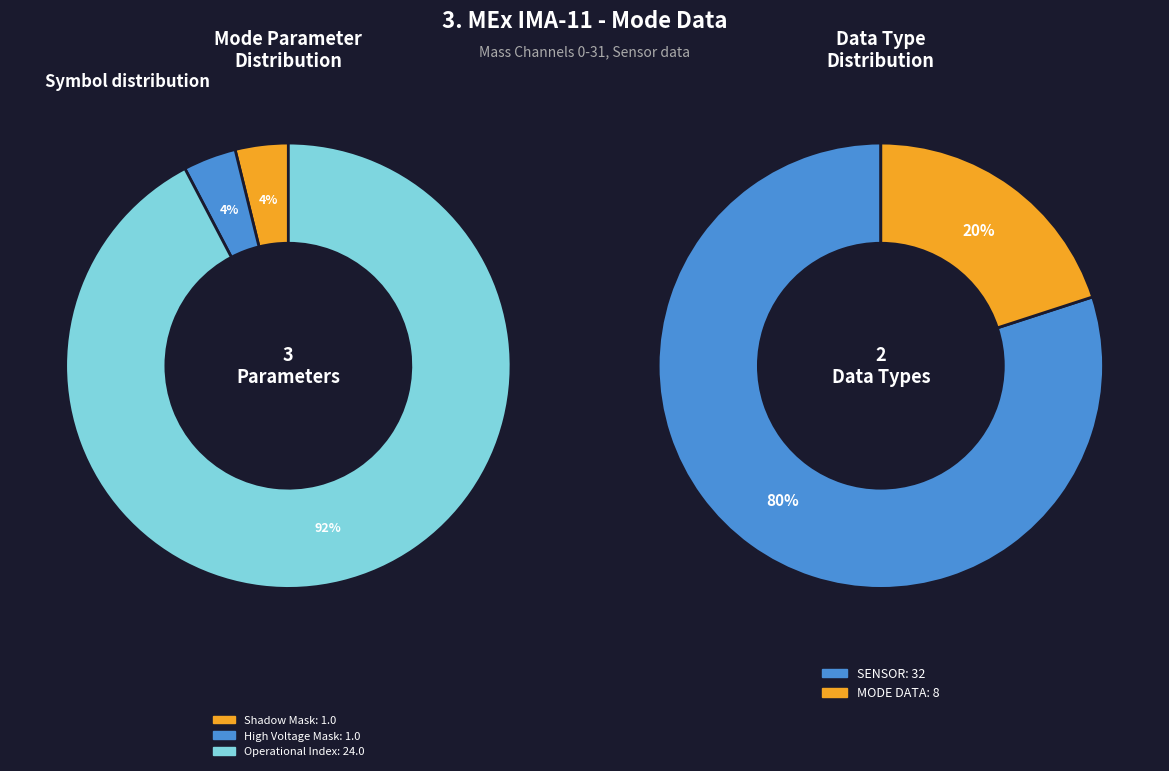

Does any single category account for the majority?

Yes